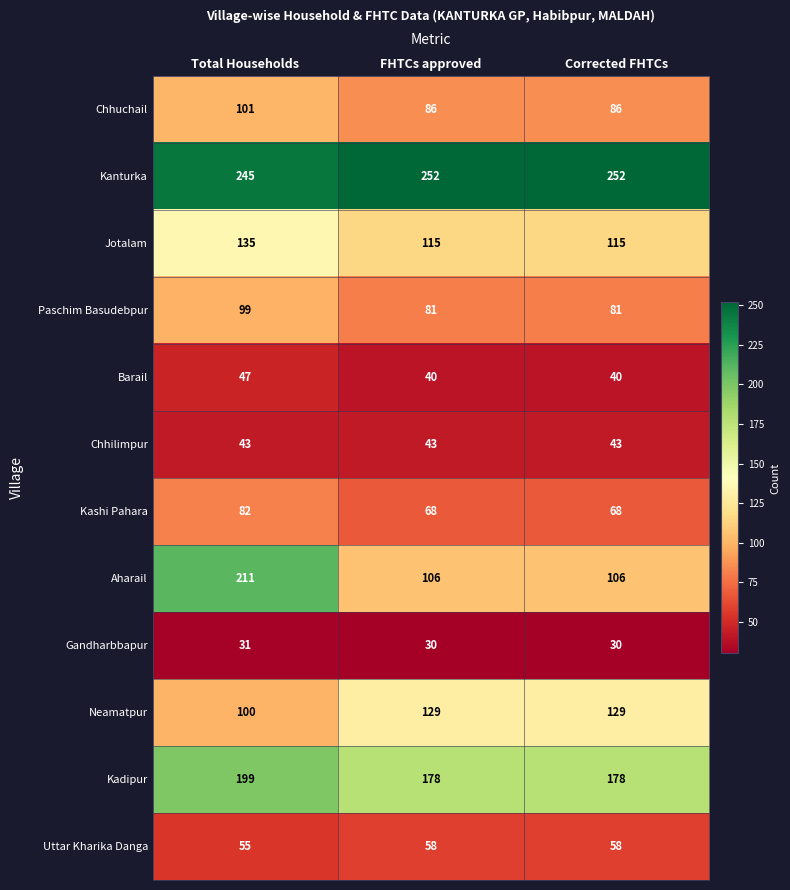

Is it true that Jotalam equals 57 at Corrected FHTCs?

False